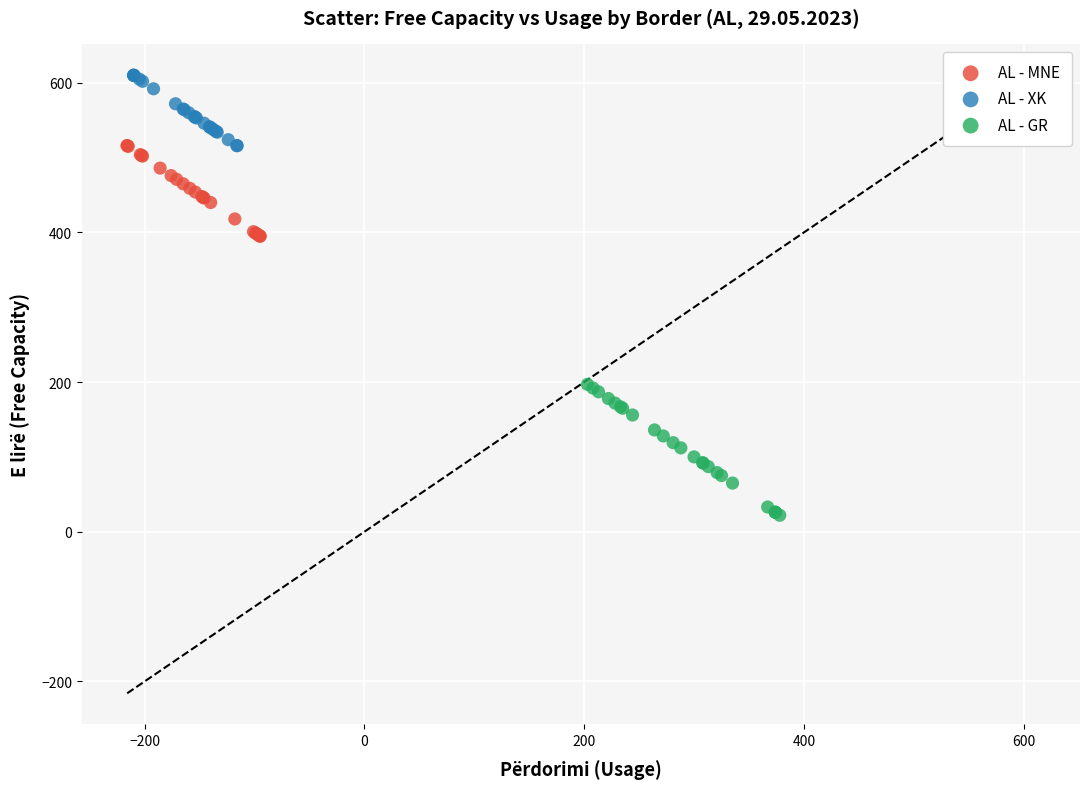

Which series reaches the maximum Y coordinate?

AL - XK